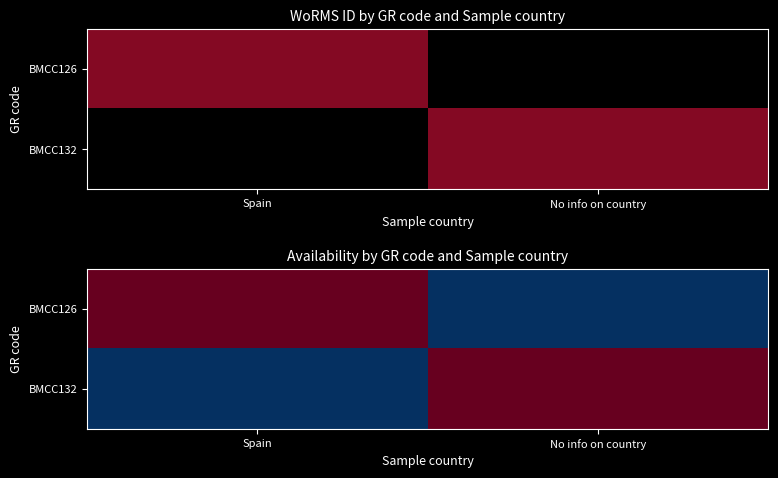

Which series has the widest spread of values?

BMCC126